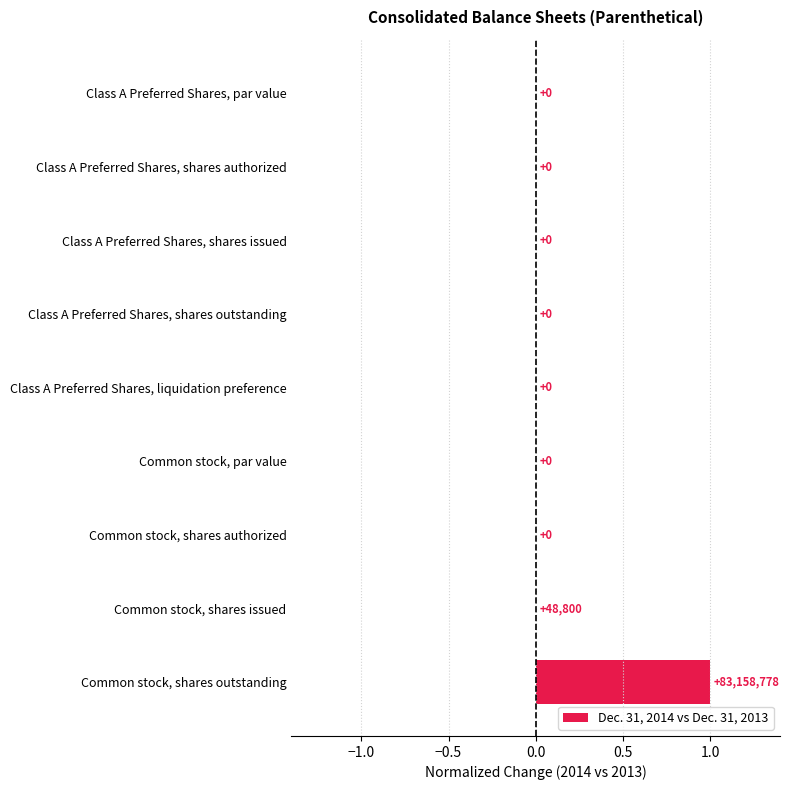

Count the number of categories in the chart.

9